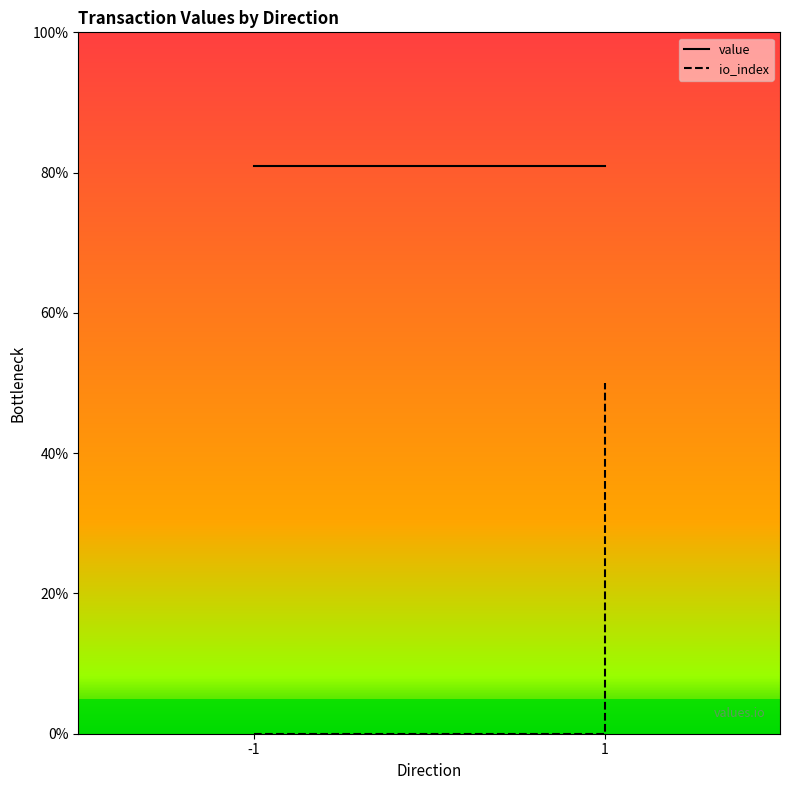

What is the sum of all io_index values?

0.5